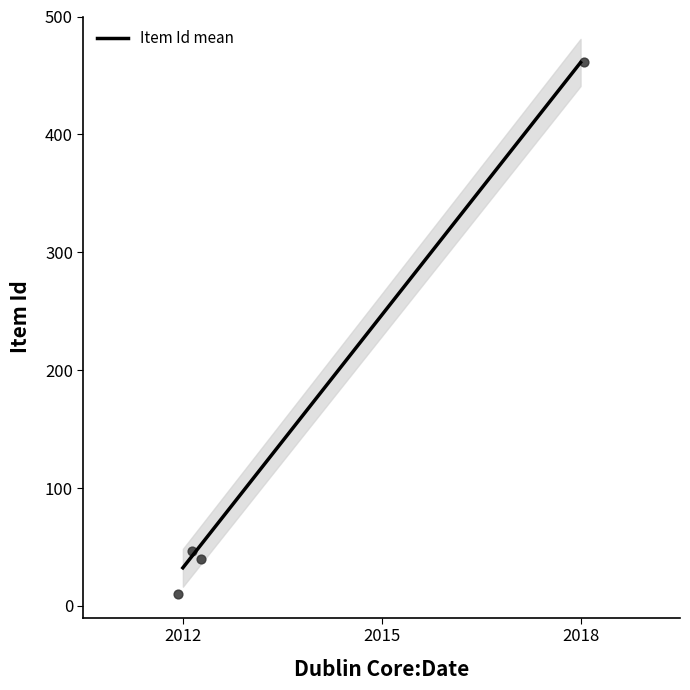

Which has a higher value, 2012 or 2018?

2018